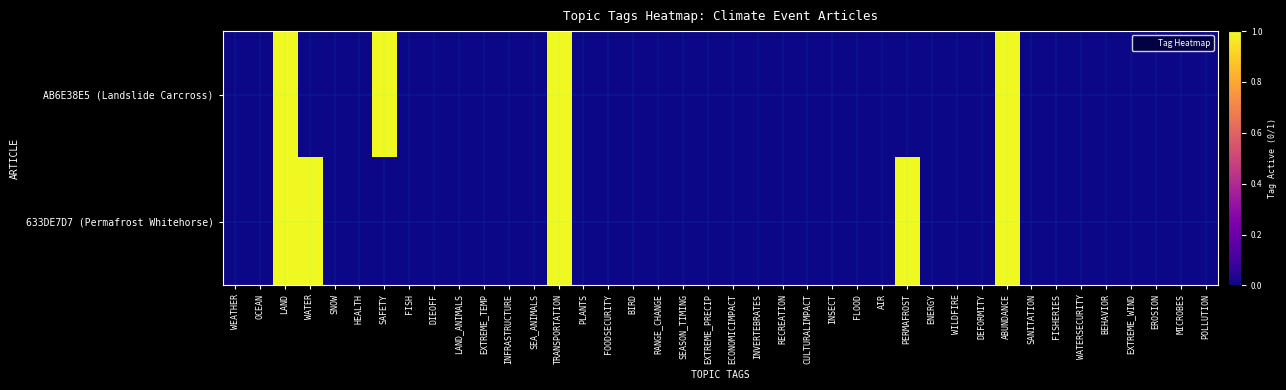

Rank the series at LAND from highest to lowest value.

AB6E38E5 (Landslide Carcross), 633DE7D7 (Permafrost Whitehorse)